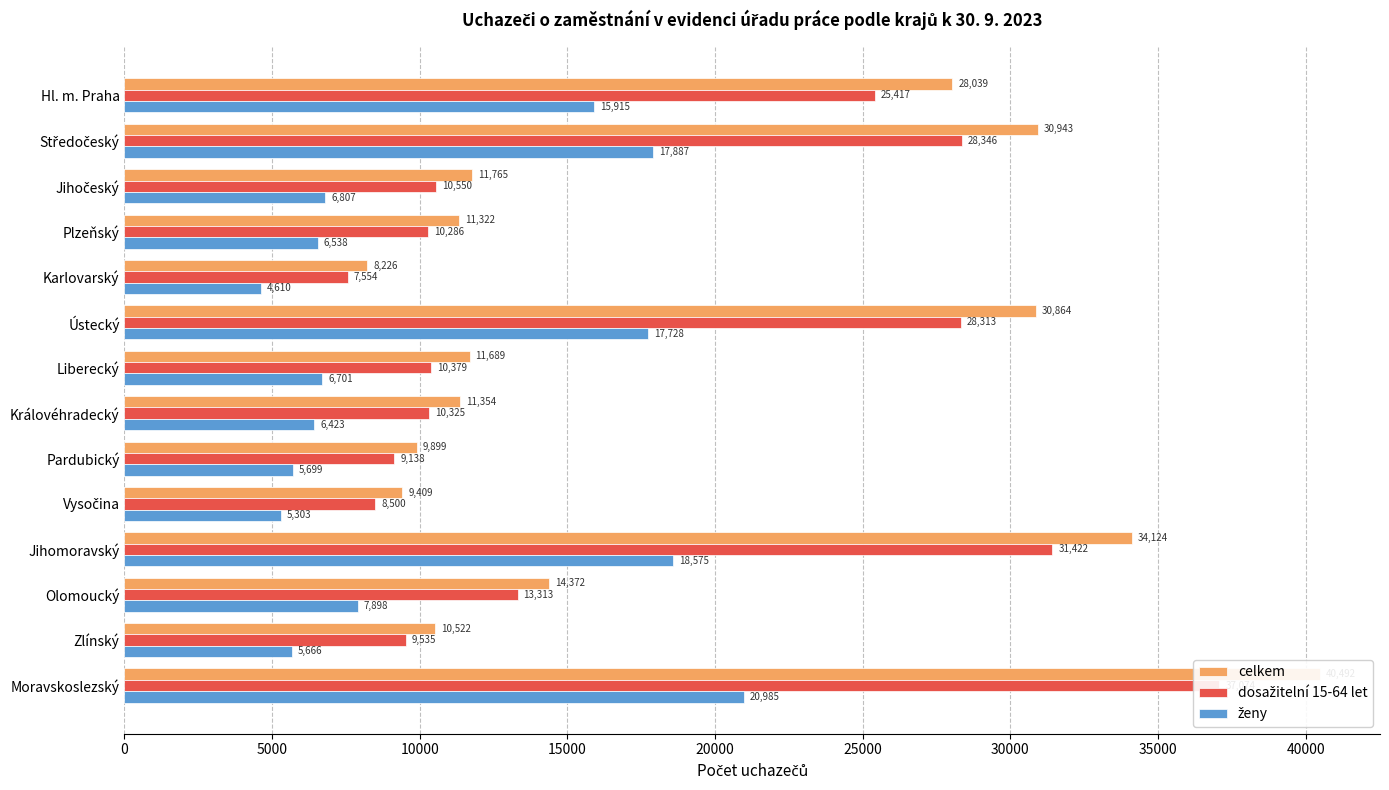

Which series has the widest spread of values?

celkem